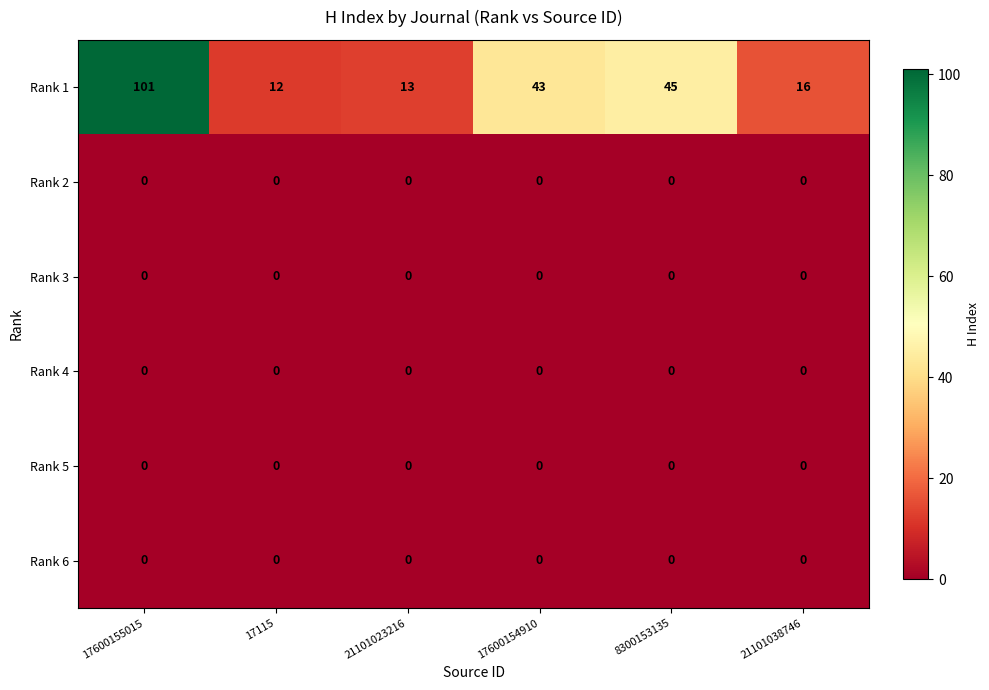

Which label corresponds to the largest value in the chart?

17600155015